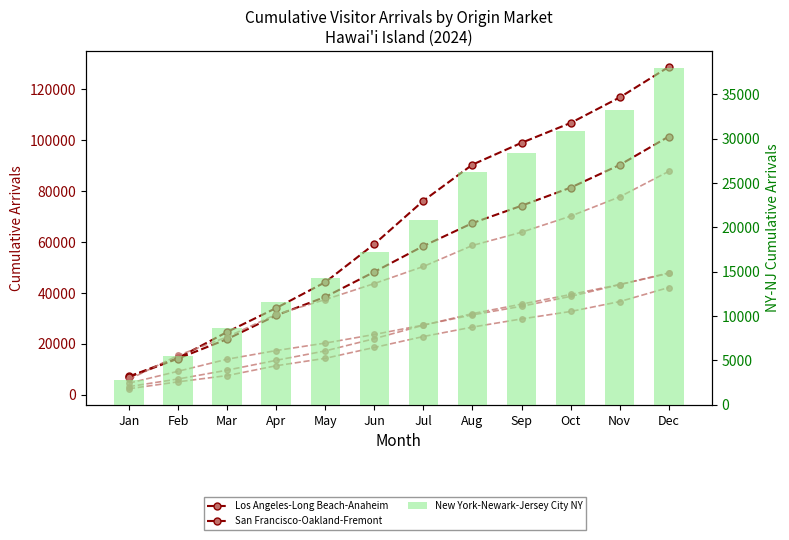

Between Jan and Dec, which series saw the biggest shift?

Los Angeles-Long Beach-Anaheim CA